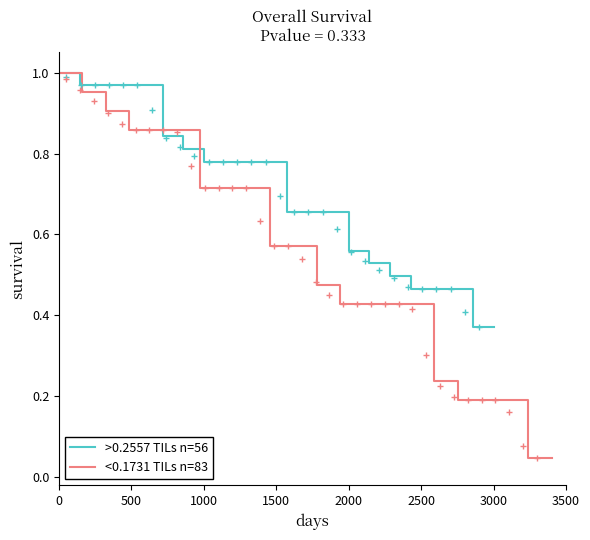

What is the difference between the maximum and minimum values in the <0.1731 TILs n=83 series?

1.0